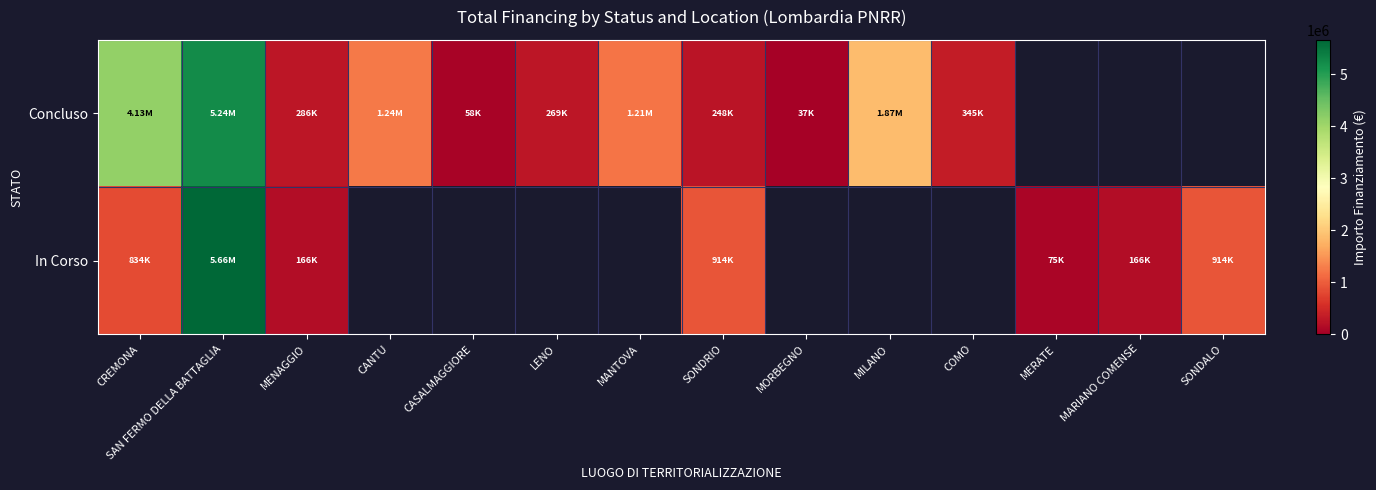

Which has a higher value, LENO or MANTOVA?

MANTOVA